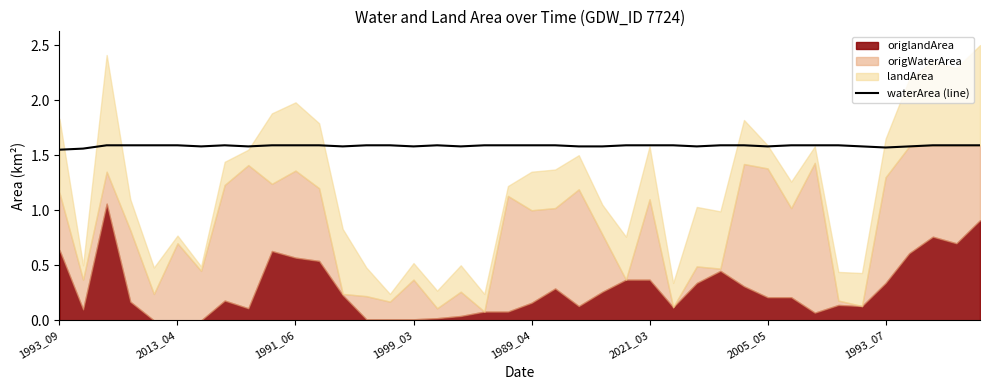

The value of waterArea (line) at 1999_03 is 0.9. True or false?

False